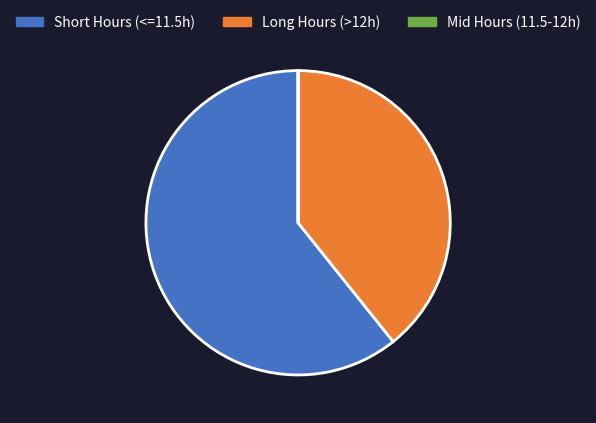

What is the ratio of the value at Long Hours (>12h) to the value at Short Hours (<=11.5h)?

0.6